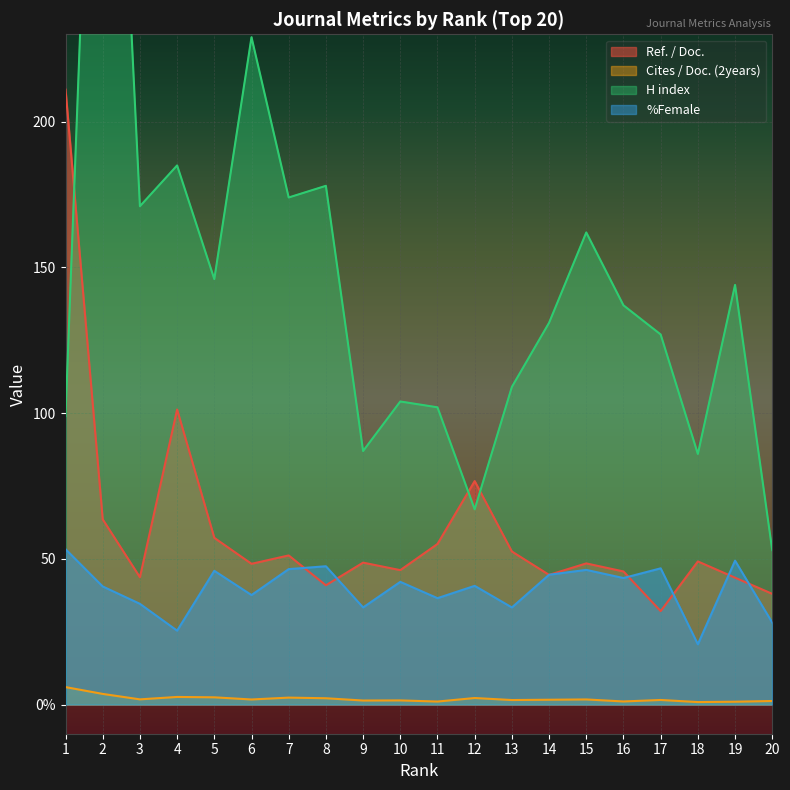

What is the difference between the highest and lowest values at 3?

169.2